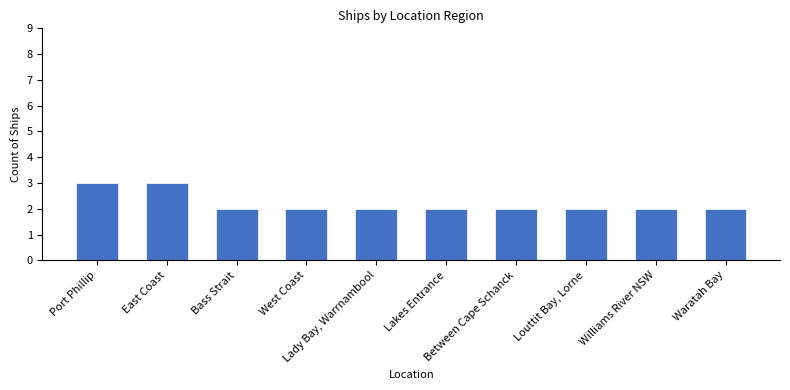

What is the greatest value displayed?

3